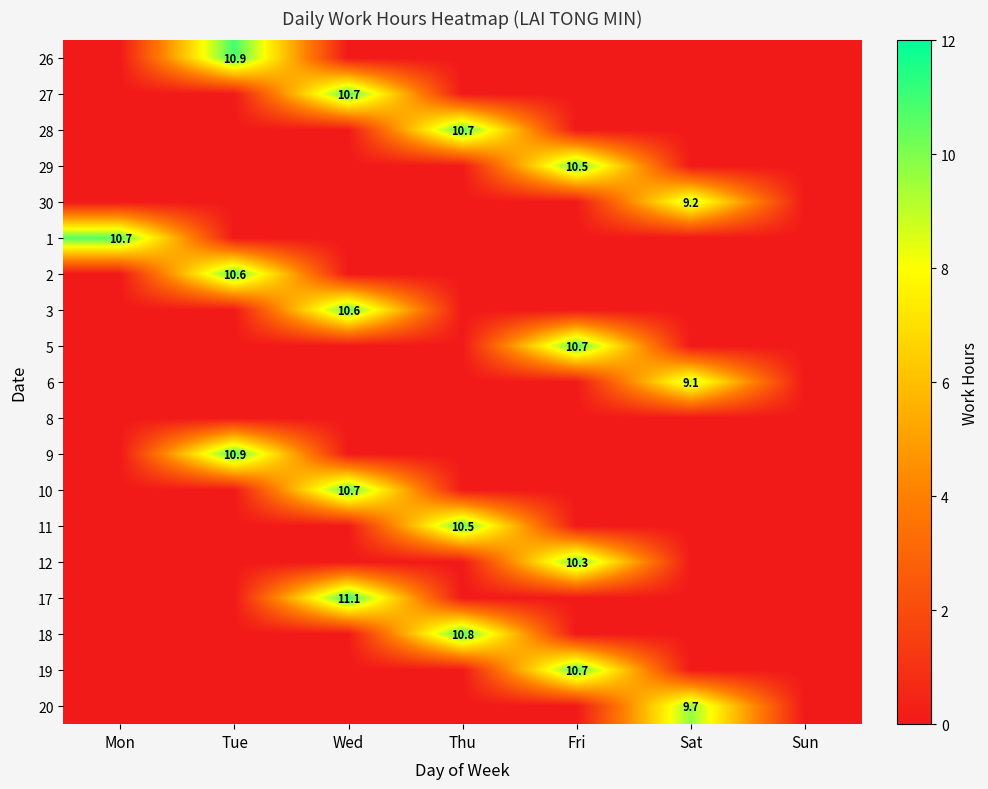

The value of 28 at Thu is 5.0. True or false?

False